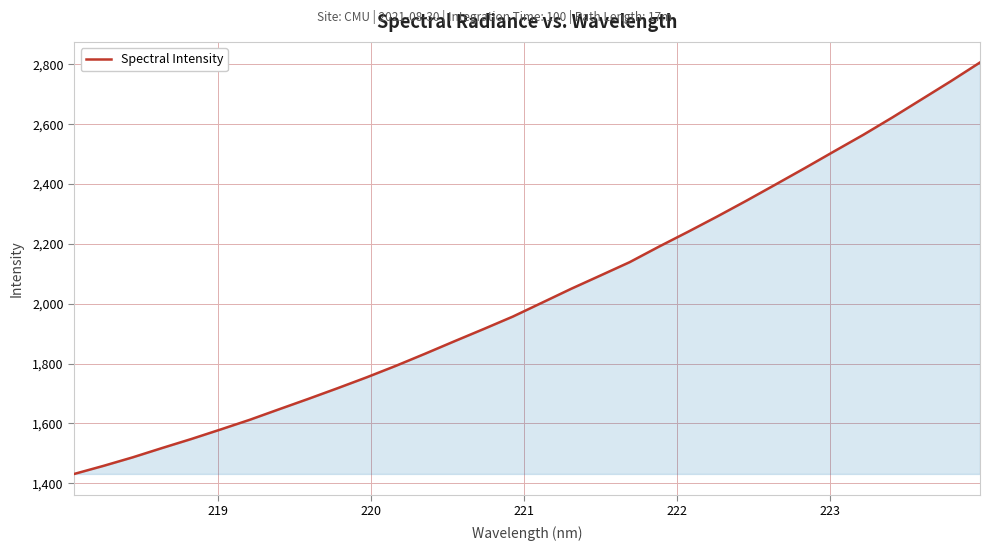

Does the chart have visible grid lines?

Yes